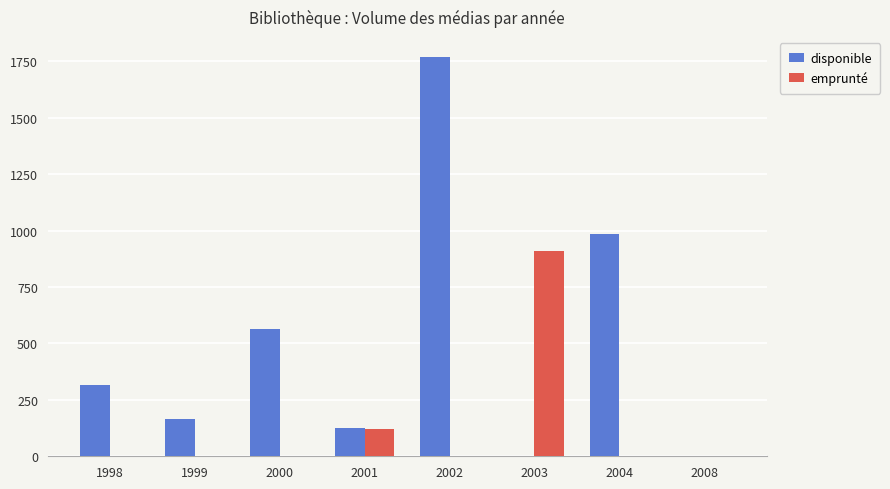

Count the number of data series in this chart.

2